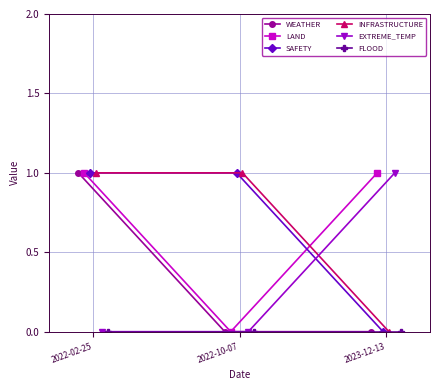

True or false: INFRASTRUCTURE has a value of 0 at 2023-12-13.

True